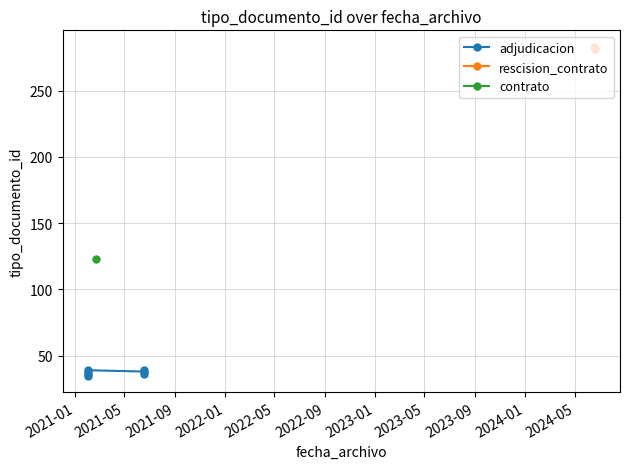

What is the smallest value displayed?

35